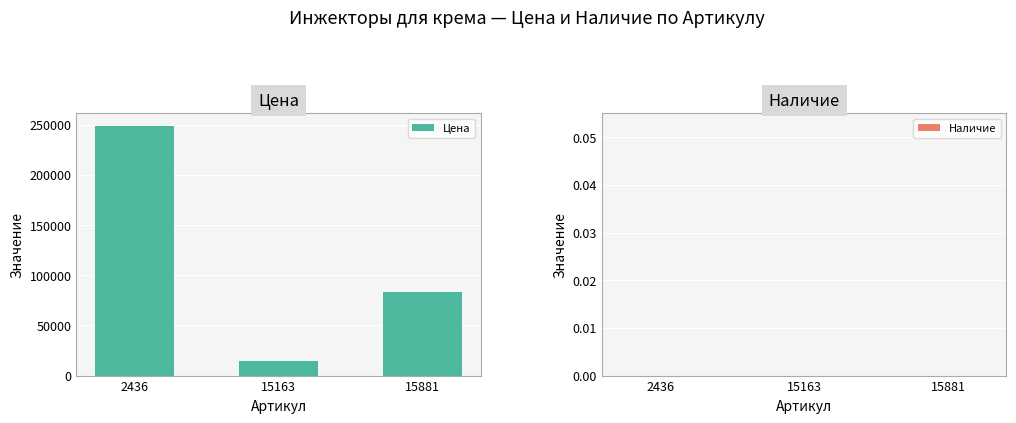

What is the value of the 1st bar from the left?

248820